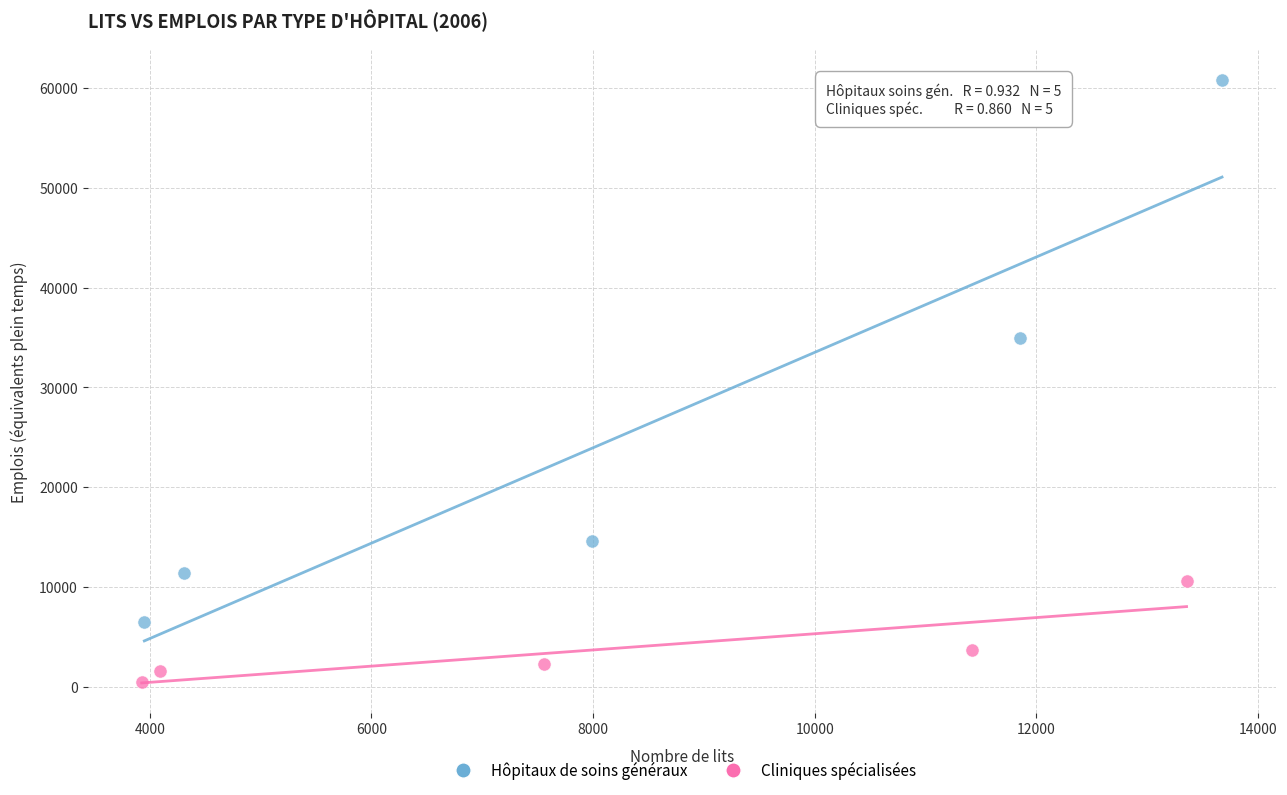

Which series has the widest spread of Y values?

Hôpitaux de soins généraux